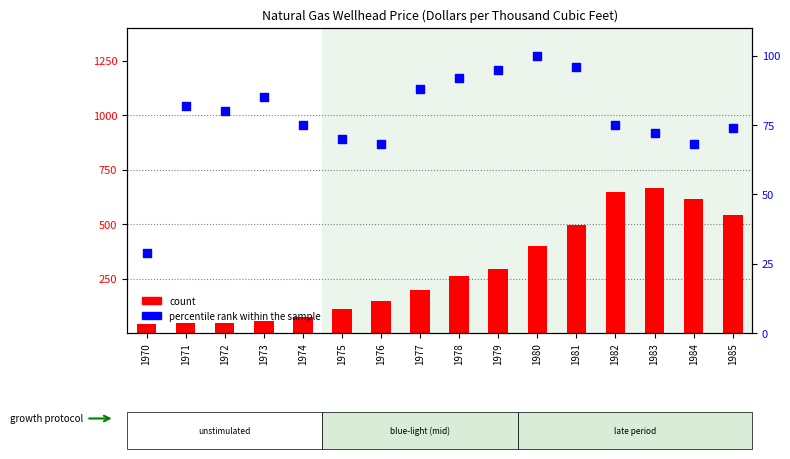

What are all the series names shown in the legend?

count, percentile rank within the sample